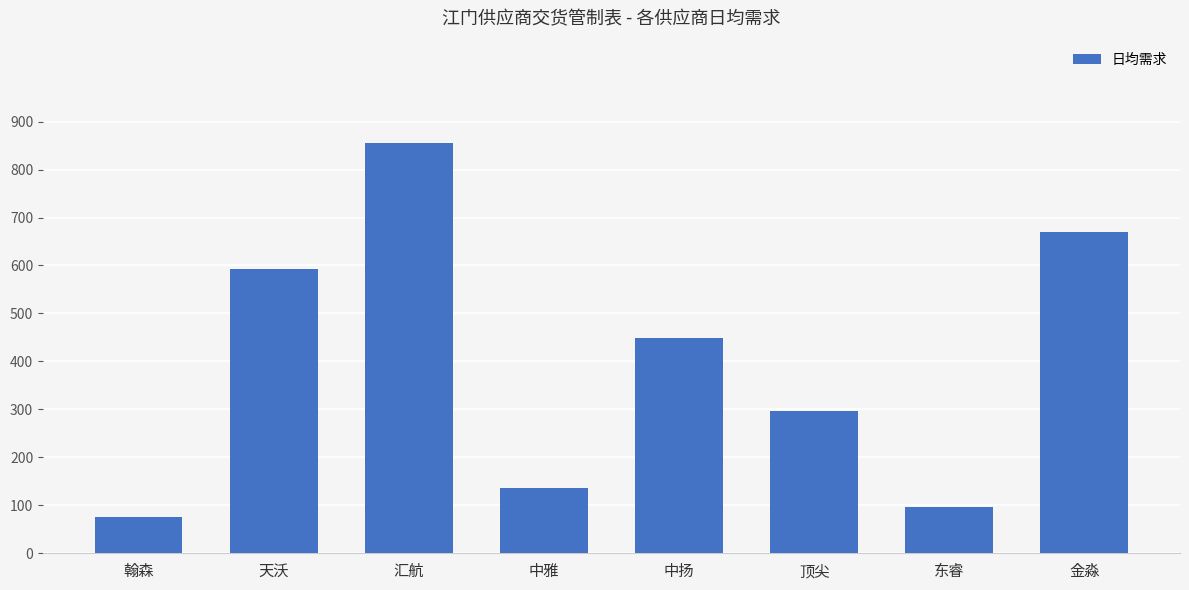

What is the greatest value displayed?

855